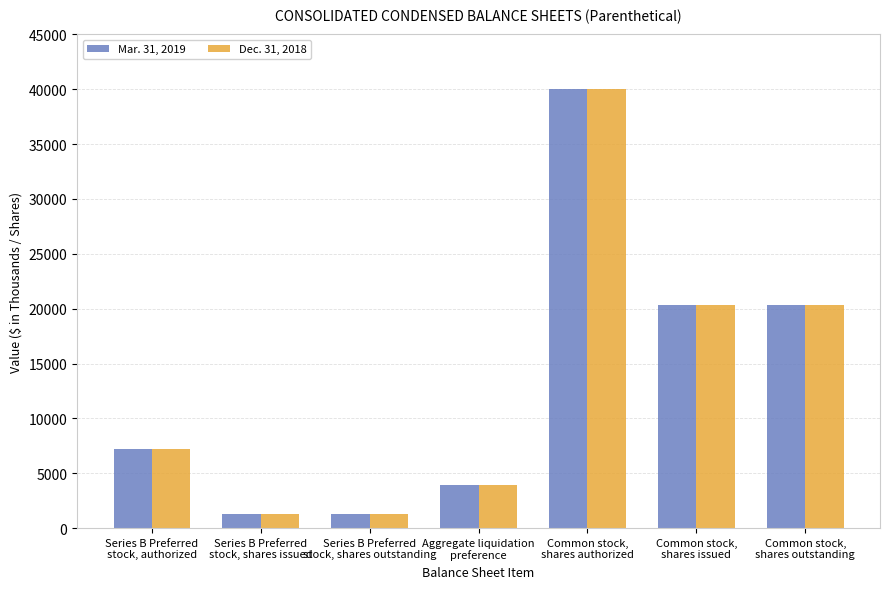

How many categories are shown in the chart?

7